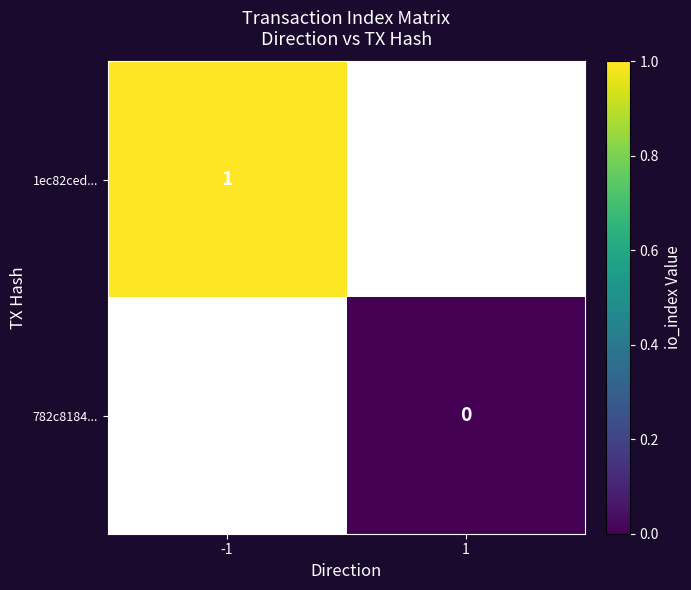

True or false: 1ec82ced... has a value of 1 at -1.

True